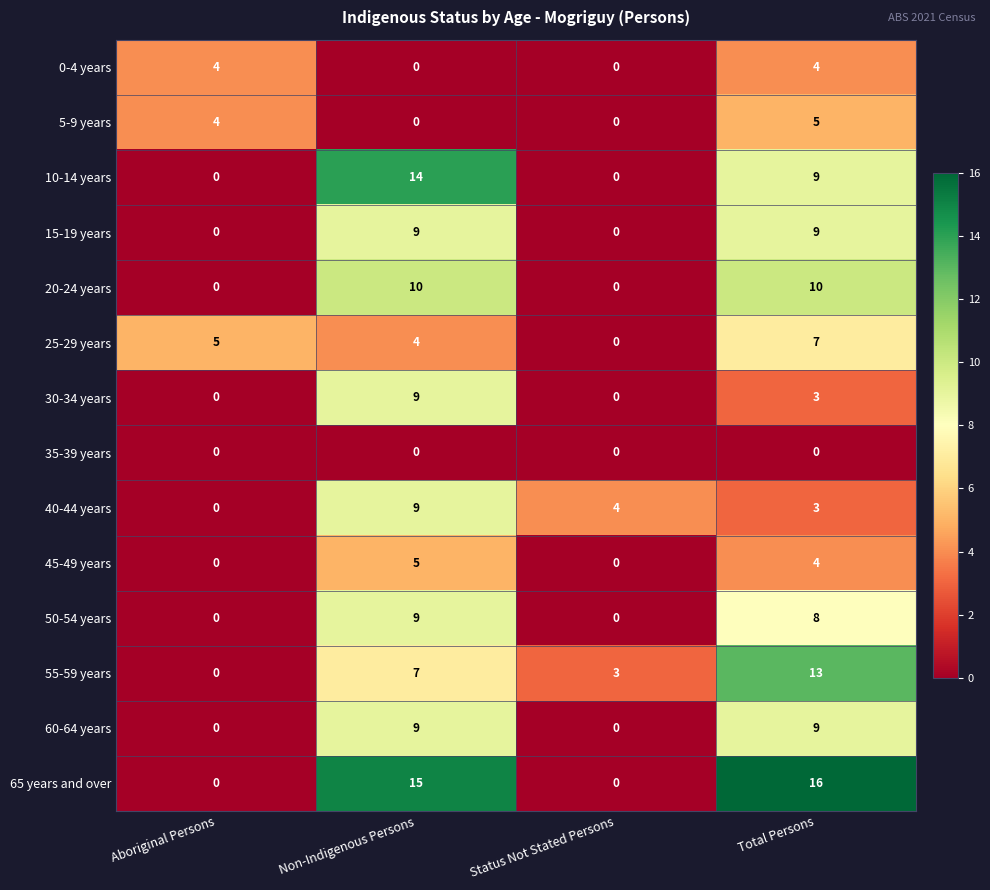

The 40-44 years series shows 3 at Total Persons. True or false?

True